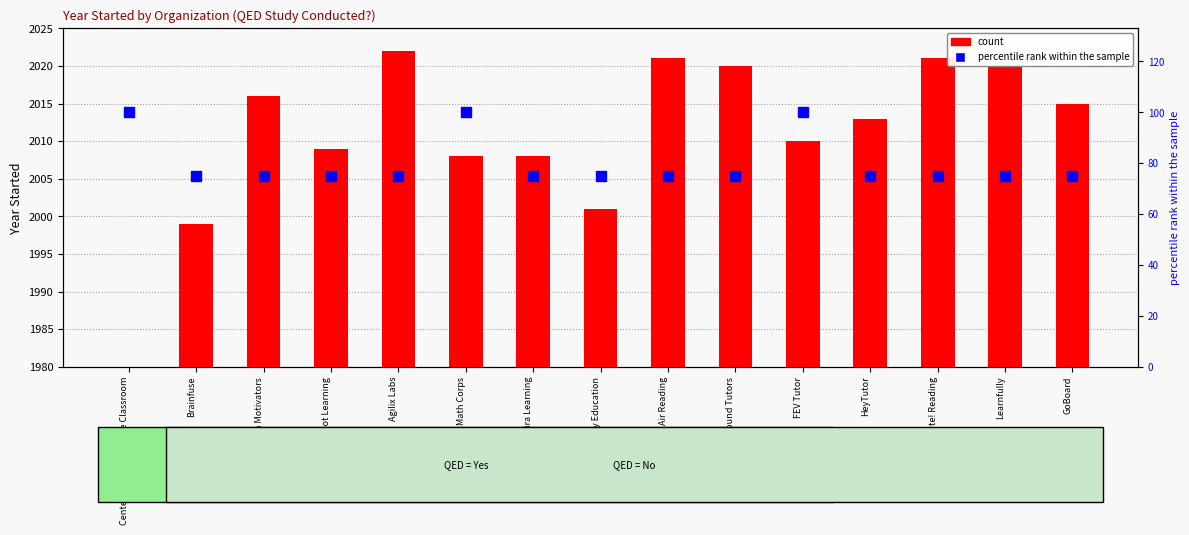

What is the greatest value displayed?

2022